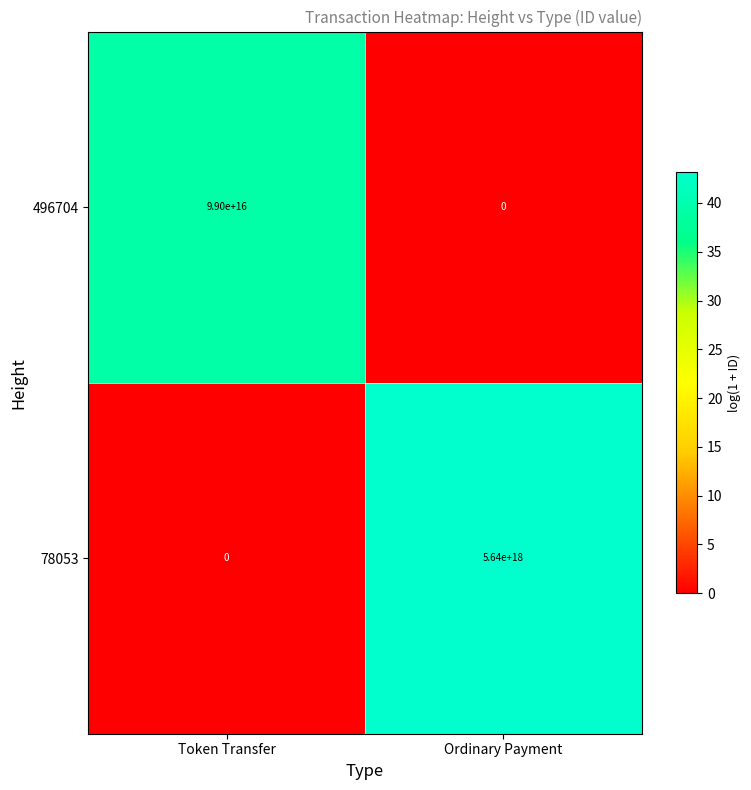

Which category has the highest value across all series?

Ordinary Payment